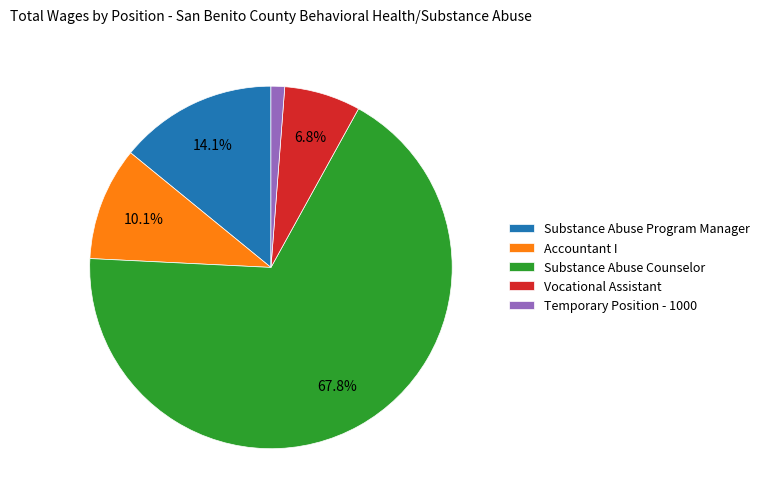

Combined, what portion of the pie is Substance Abuse Counselor and Accountant I?

77.9%